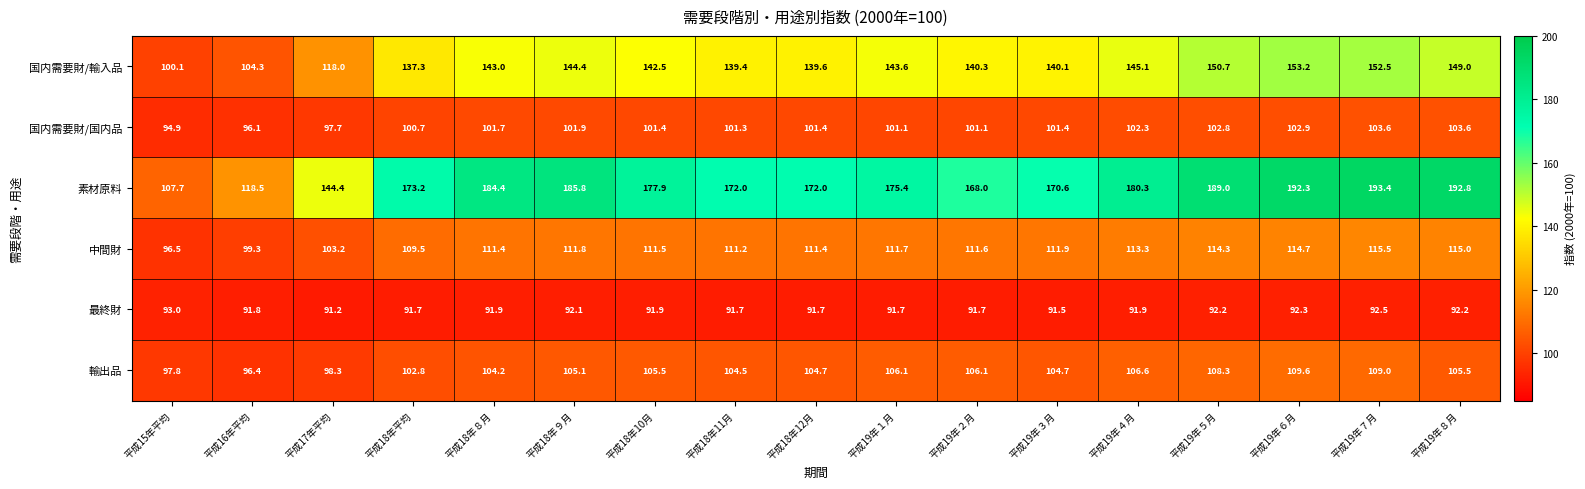

What is the difference between the 国内需要財/国内品 values at 平成18年12月 and 平成19年８月?

2.2